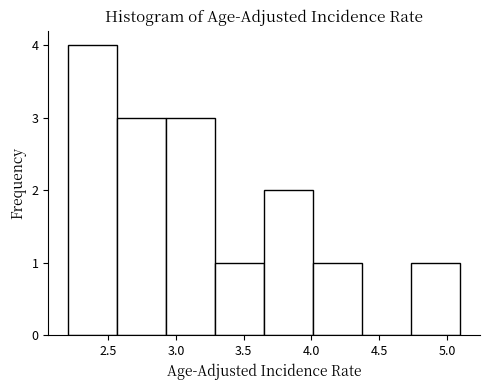

Over which range of the x-axis is the bar tallest?

2.20 to 2.55